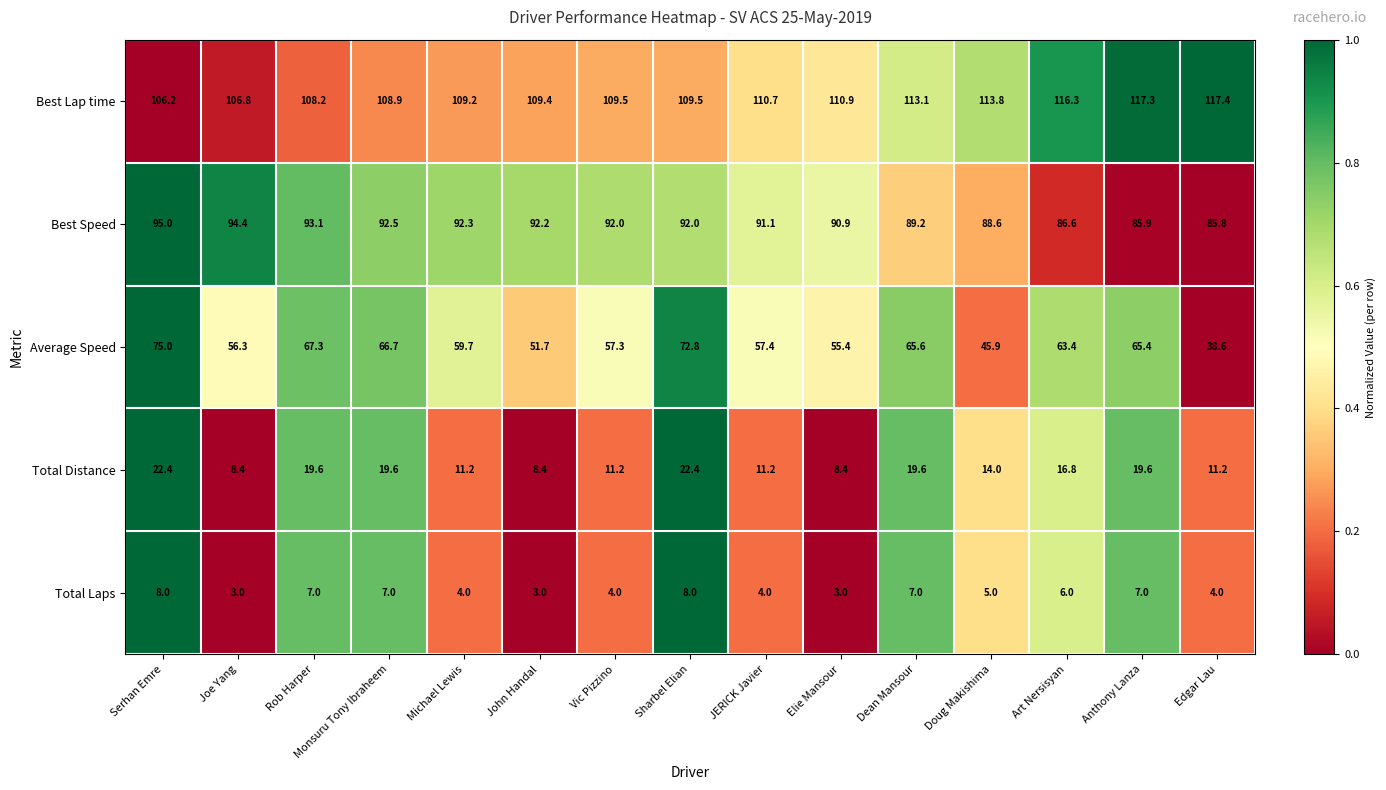

Which series changed the most between Vic Pizzino and Doug Makishima?

Average Speed